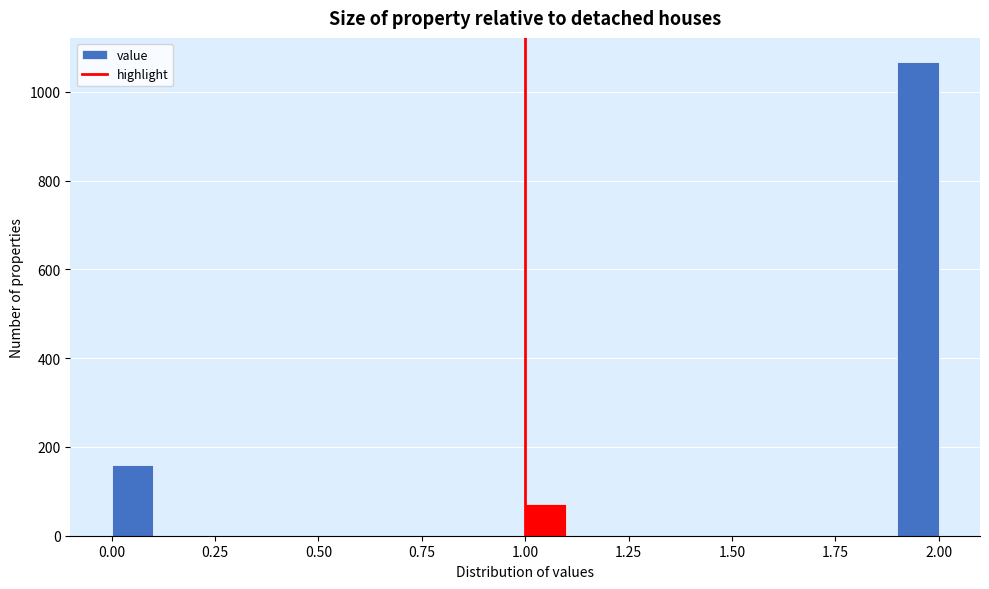

Around what value on the x-axis is the tallest bar? Give the approximate position of its centre, as read against the axis.

1.95